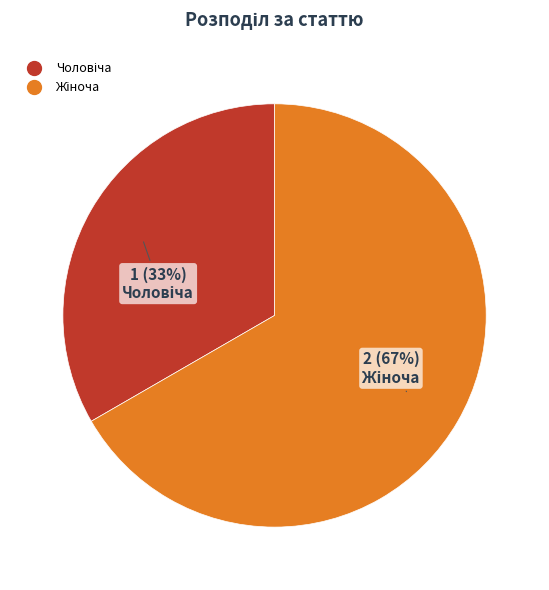

Does any single category account for the majority?

Yes